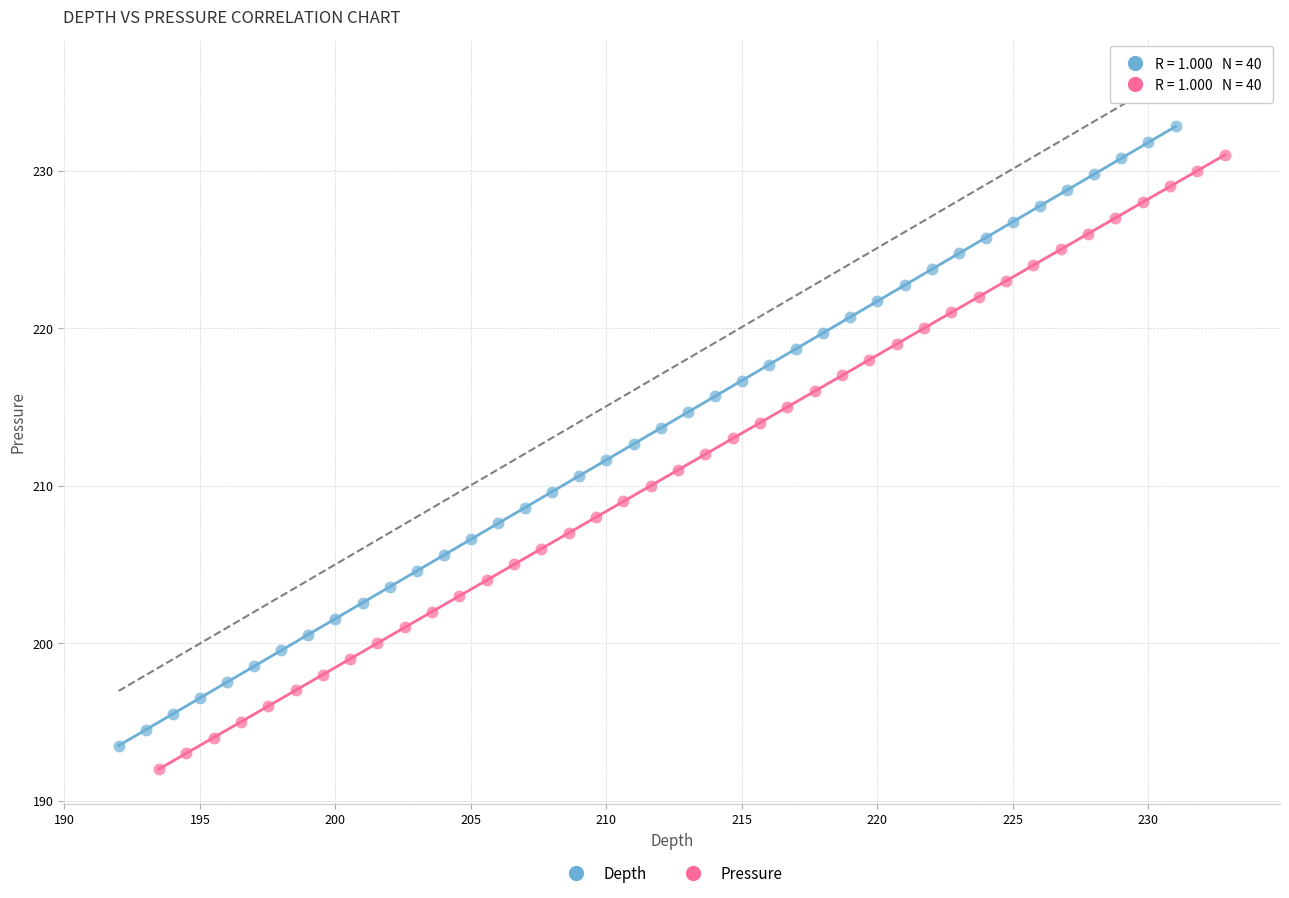

Which series has the widest spread of Y values?

Depth